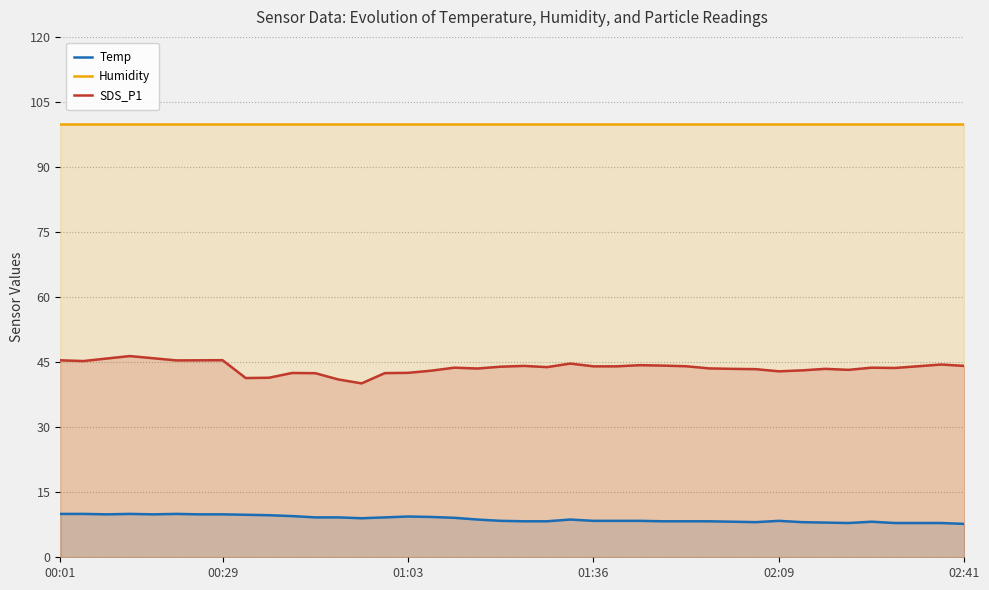

How many data points in SDS_P1 are less than 43?

9